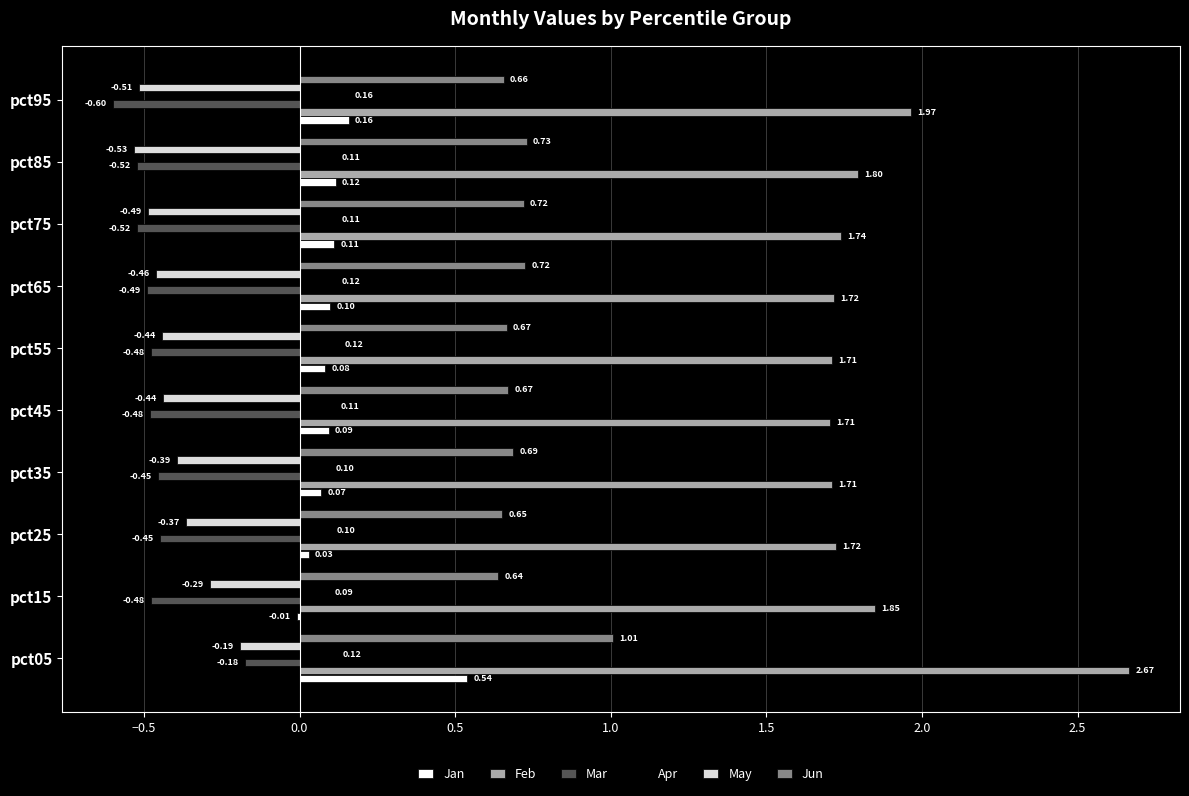

What is the sum of all Jan values?

1.3